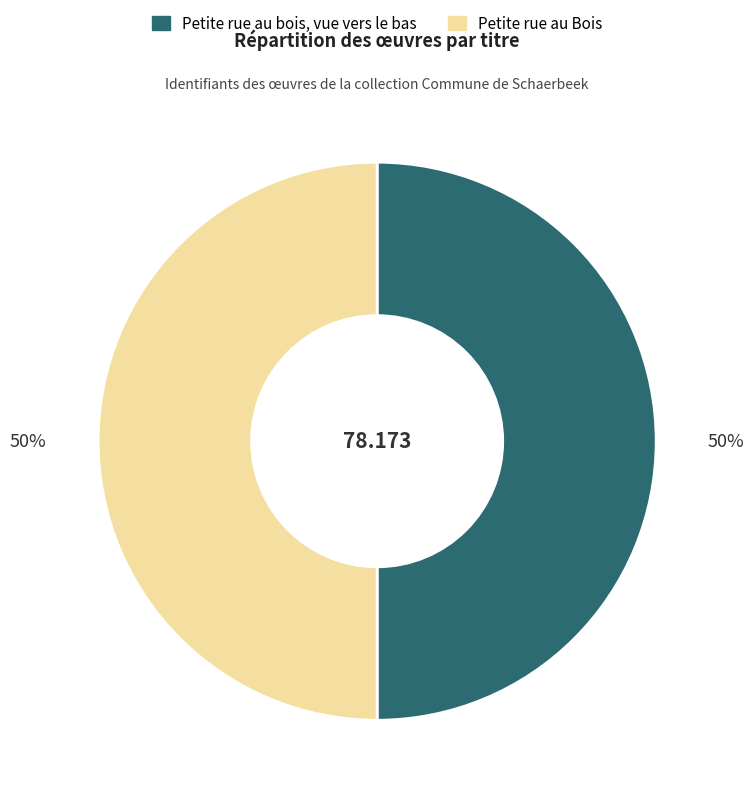

Do Petite rue au Bois and Petite rue au bois, vue vers le bas together represent more than half of the pie?

Yes